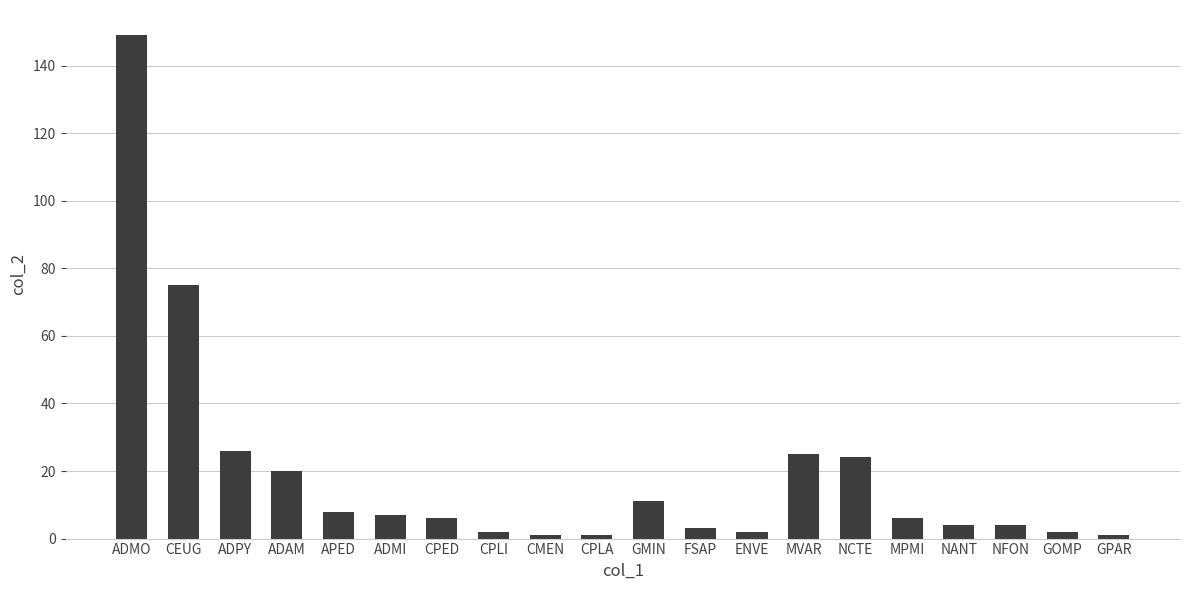

Reading left to right, list all the values displayed in this chart.

ADMO=149	CEUG=75	ADPY=26	ADAM=20	APED=8	ADMI=7	CPED=6	CPLI=2	CMEN=1	CPLA=1	GMIN=11	FSAP=3	ENVE=2	MVAR=25	NCTE=24	MPMI=6	NANT=4	NFON=4	GOMP=2	GPAR=1